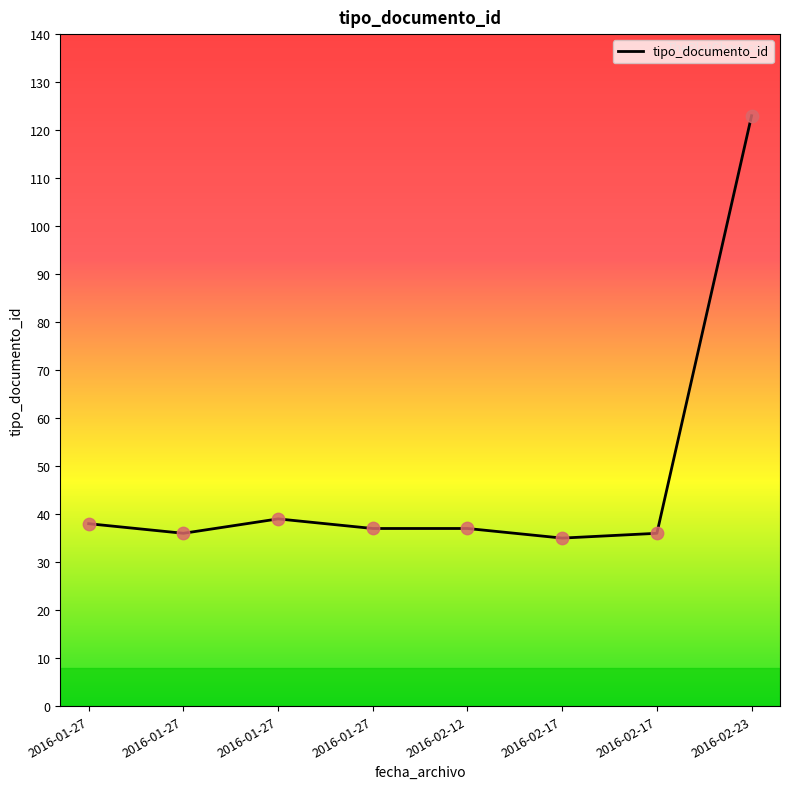

Between 2016-01-27 and 2016-01-27, which is larger?

2016-01-27